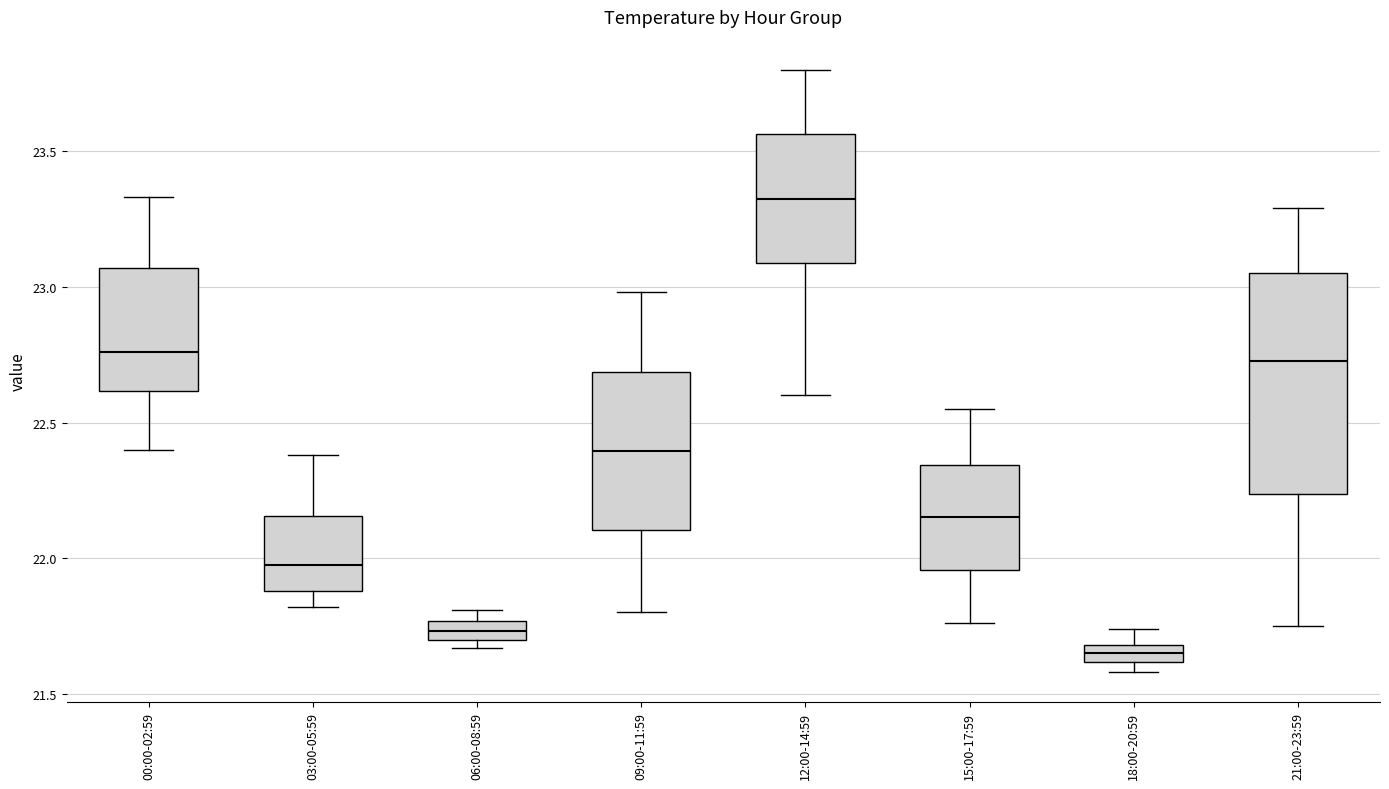

Which box is the tallest, from its lower edge to its upper edge?

21:00-23:59